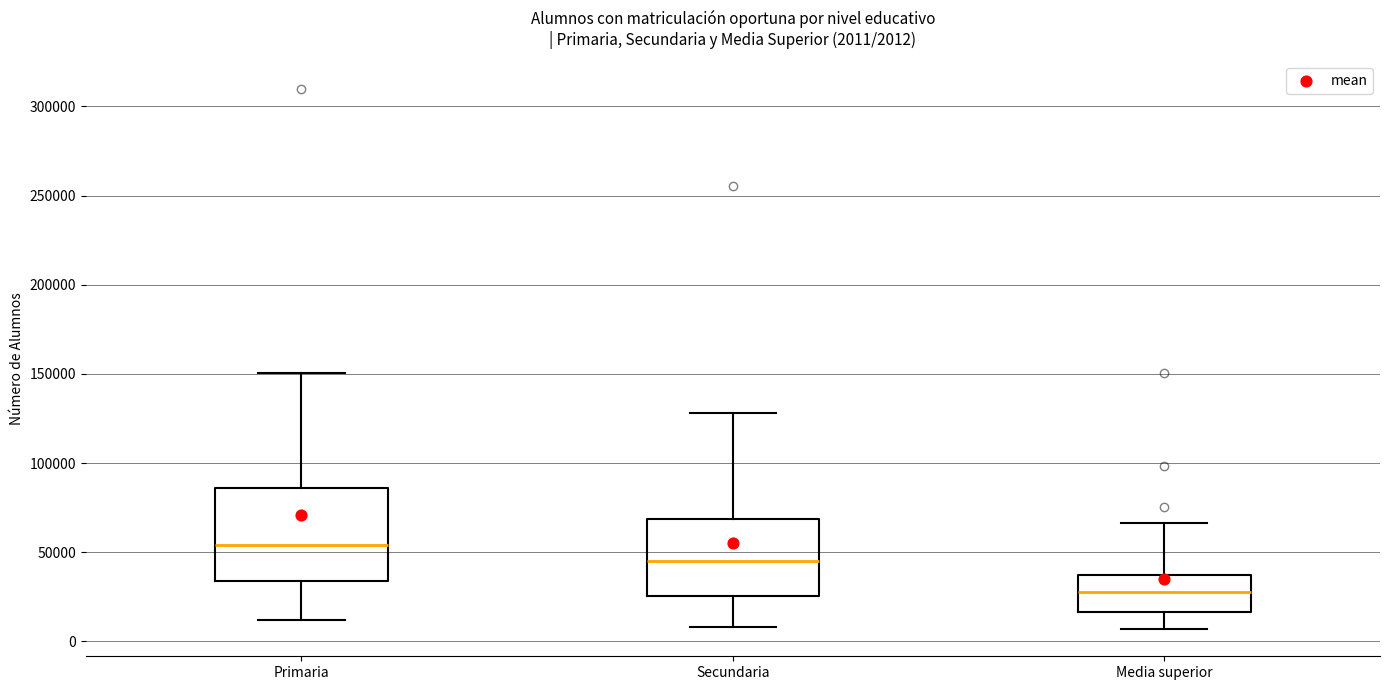

Which box is the tallest, from its lower edge to its upper edge?

Primaria